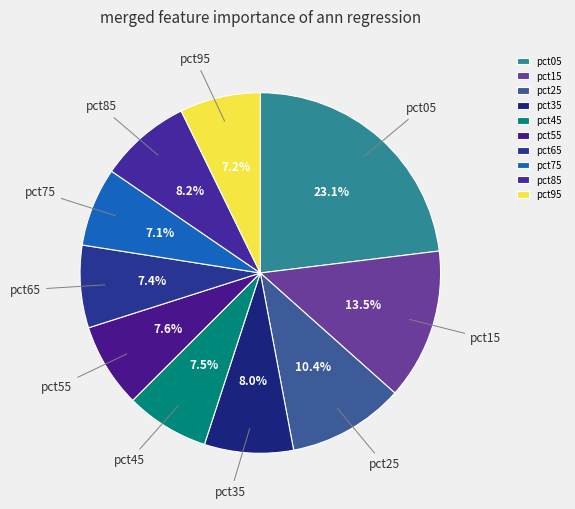

The pct35 slice represents 17% of the pie. True or false?

False